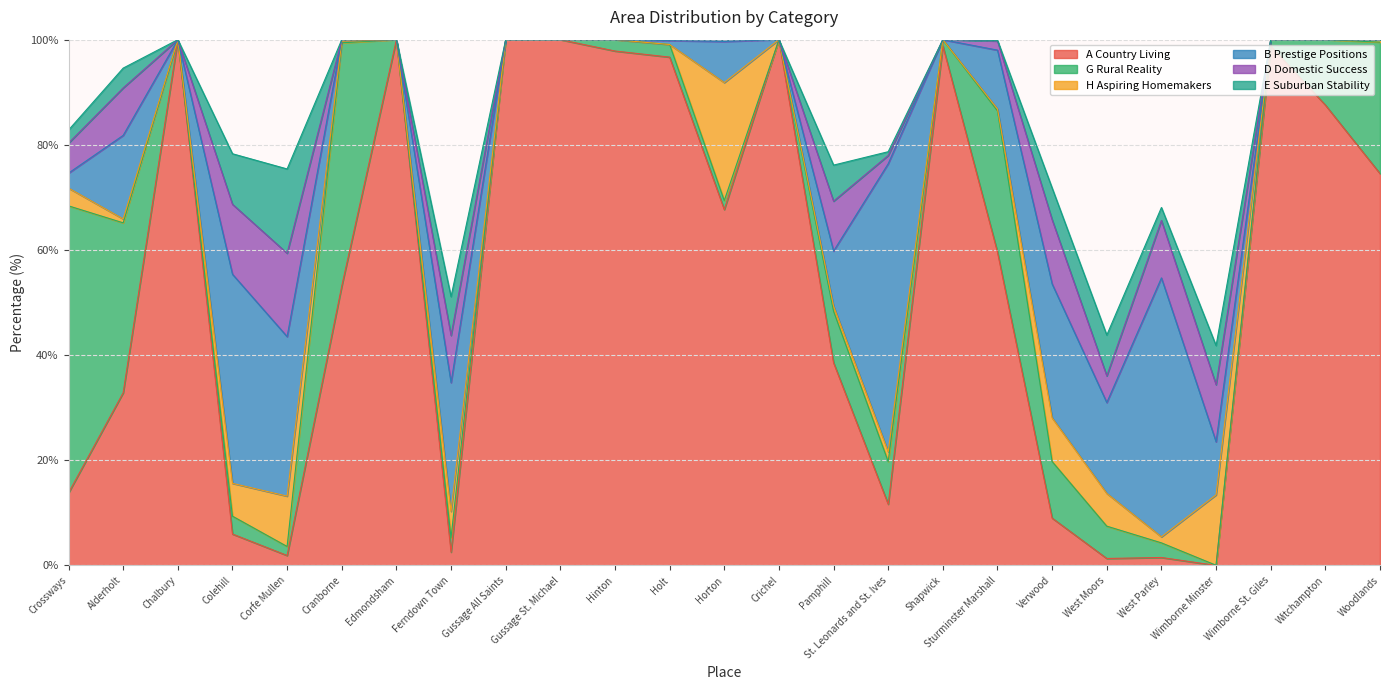

Which label corresponds to the largest value in the chart?

Chalbury